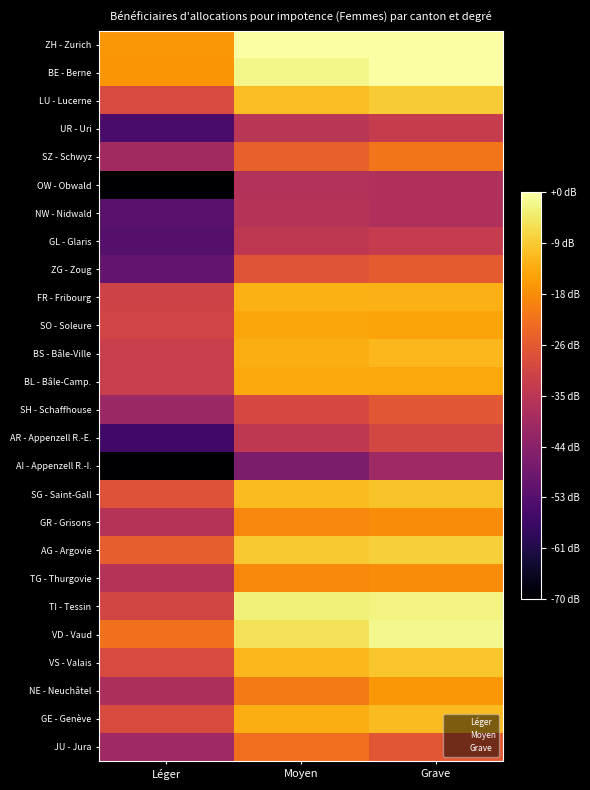

At how many categories does at least one series exceed 2?

3